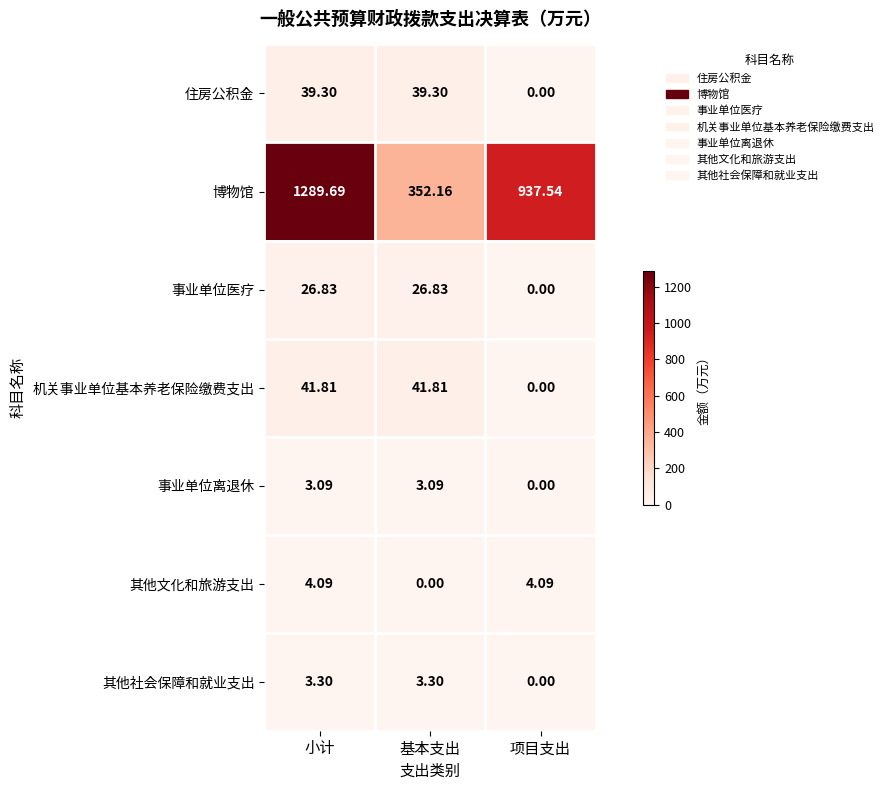

At which category is the sum across all series the highest?

小计